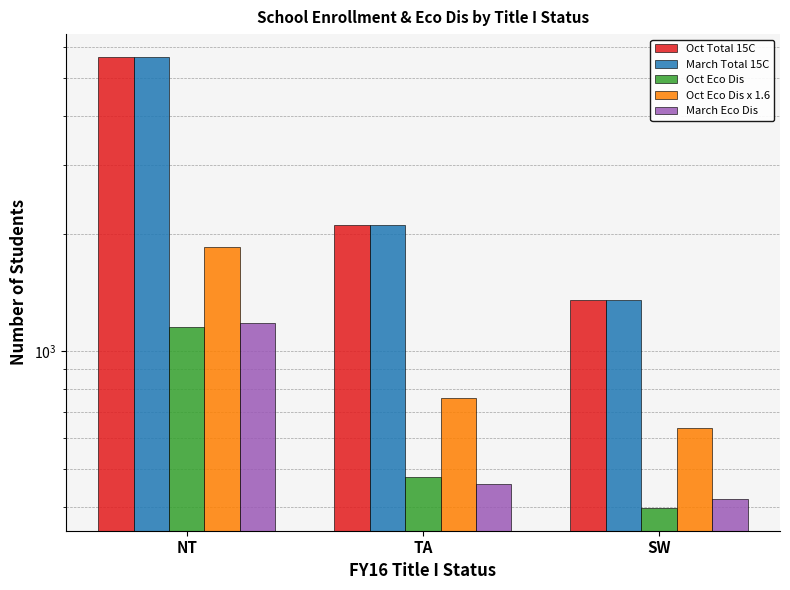

What is the value of the Oct Eco Dis x 1.6 bar at the 1st from the left?

1851